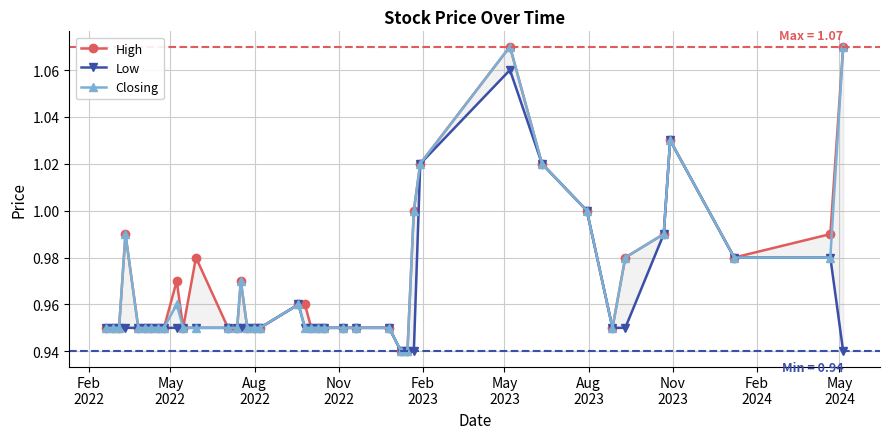

In Low, how many points are higher than both neighbors (excluding endpoints)?

3